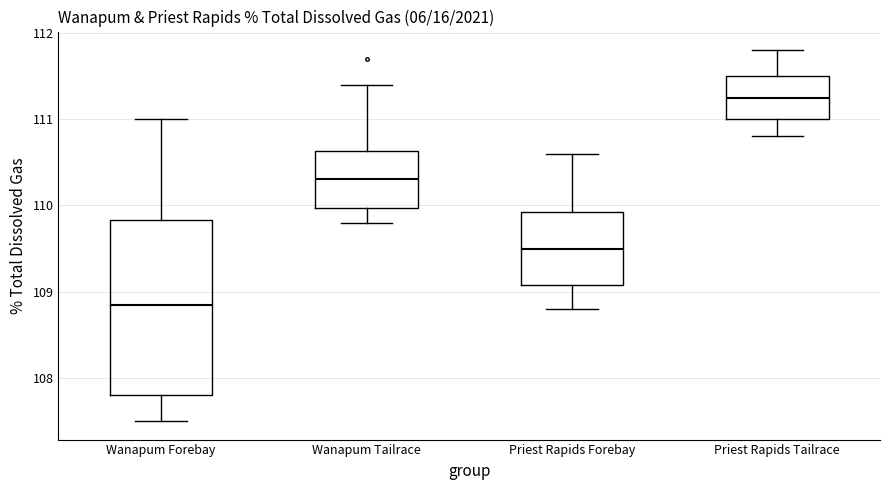

Which box is the tallest, from its lower edge to its upper edge?

Wanapum Forebay